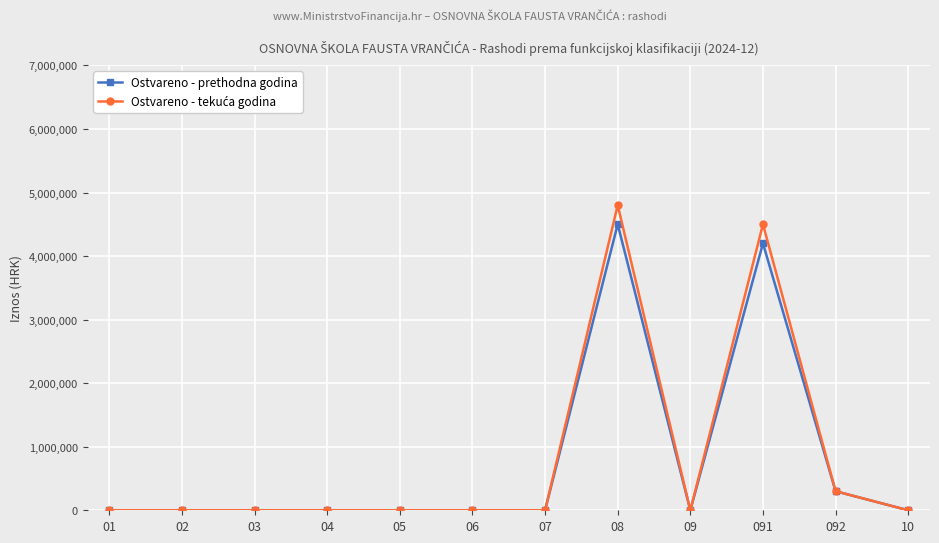

Is it true that Ostvareno - prethodna godina equals 0 at 07?

True